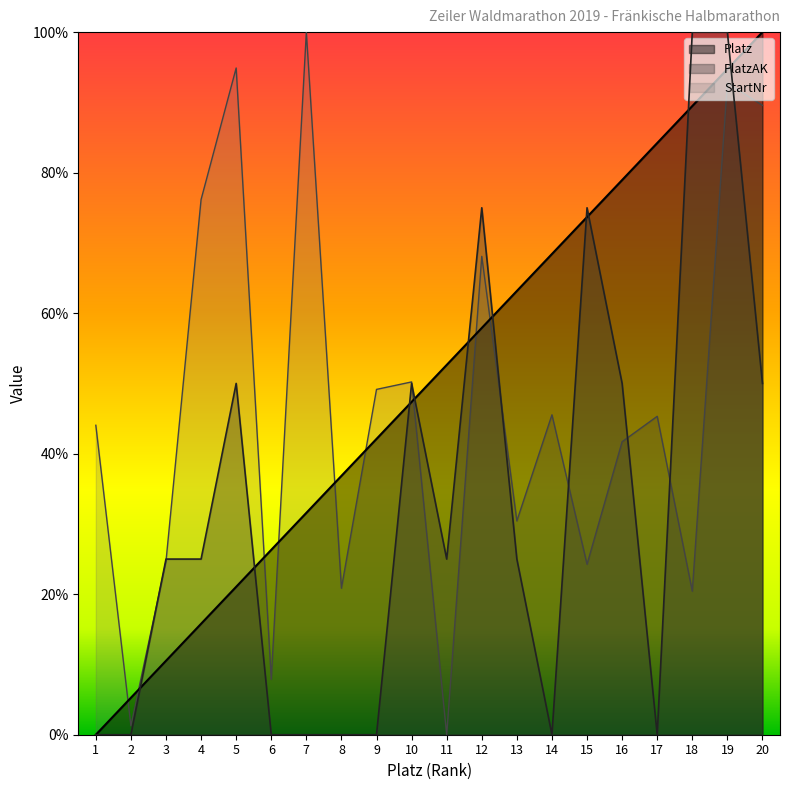

What is the value of the Platz point at the 13th from the left?

63.2